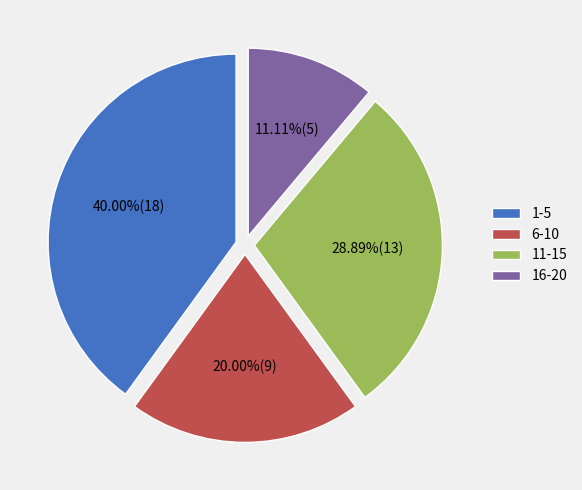

Does 1-5 represent more than half of the total?

No